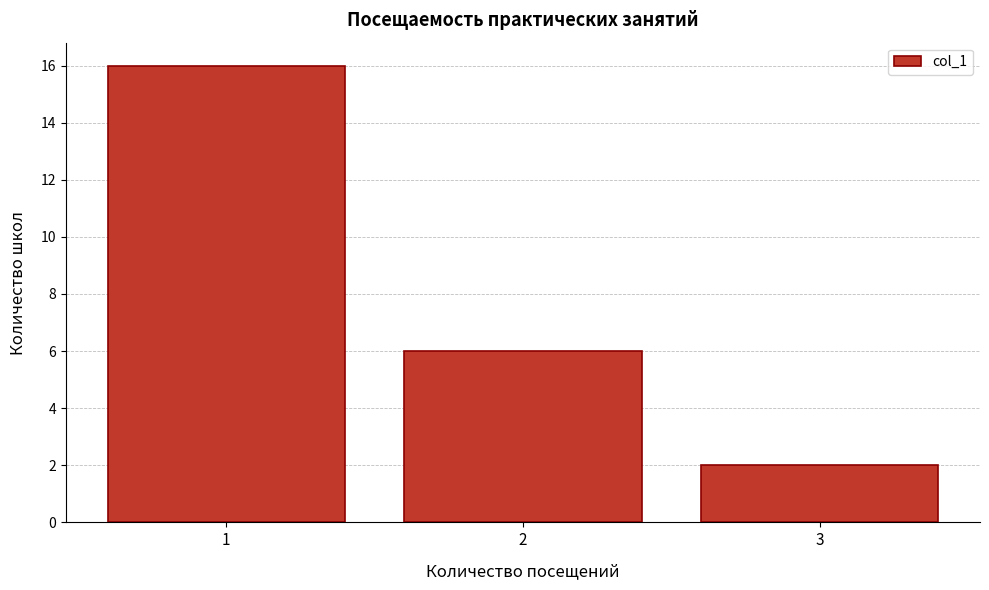

What is the height of the bar covering 0.5 to 1.5 on the x-axis? The values are not printed on the chart, so give them approximately, as read against the axis.

16